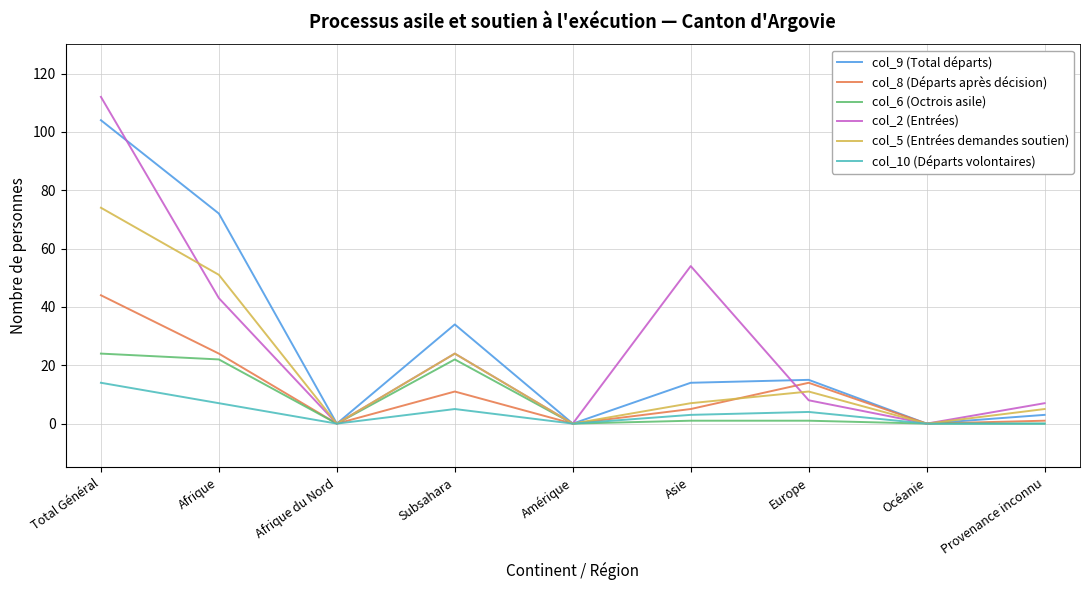

Does the chart display data point markers on the line(s)?

No